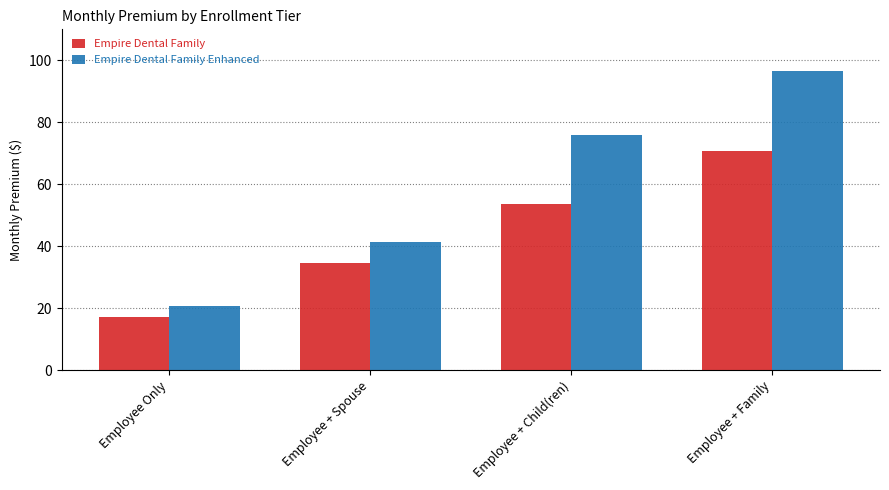

What is the label of the 4th bar from the left?

Employee + Family